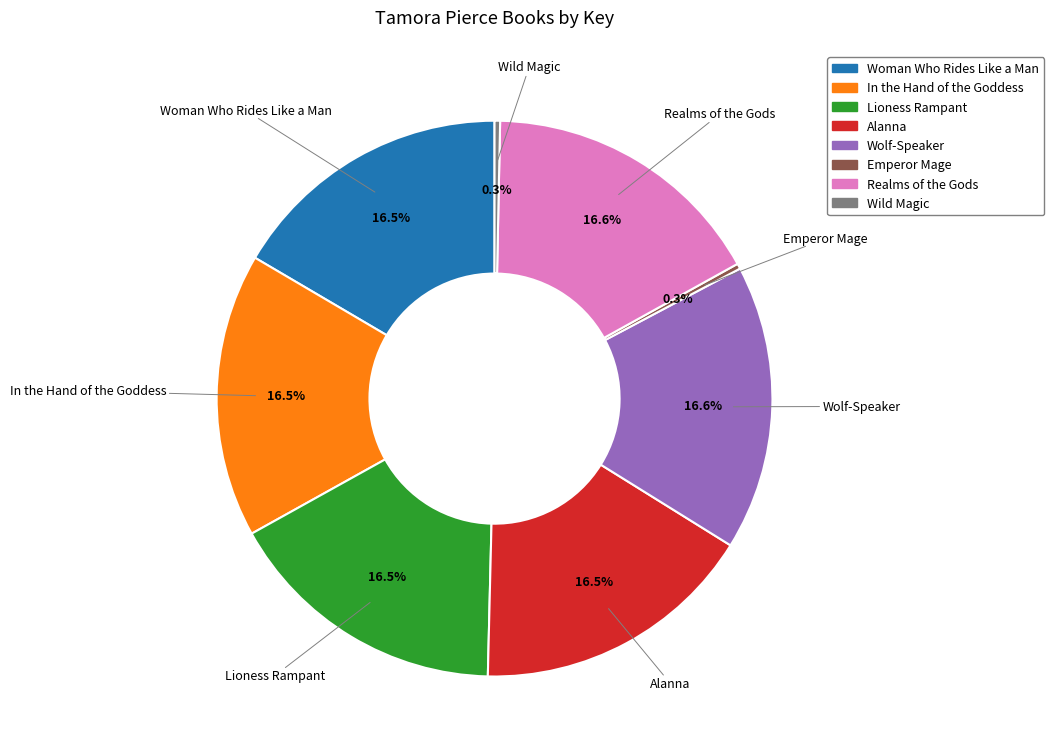

Count the number of slices in the pie.

8